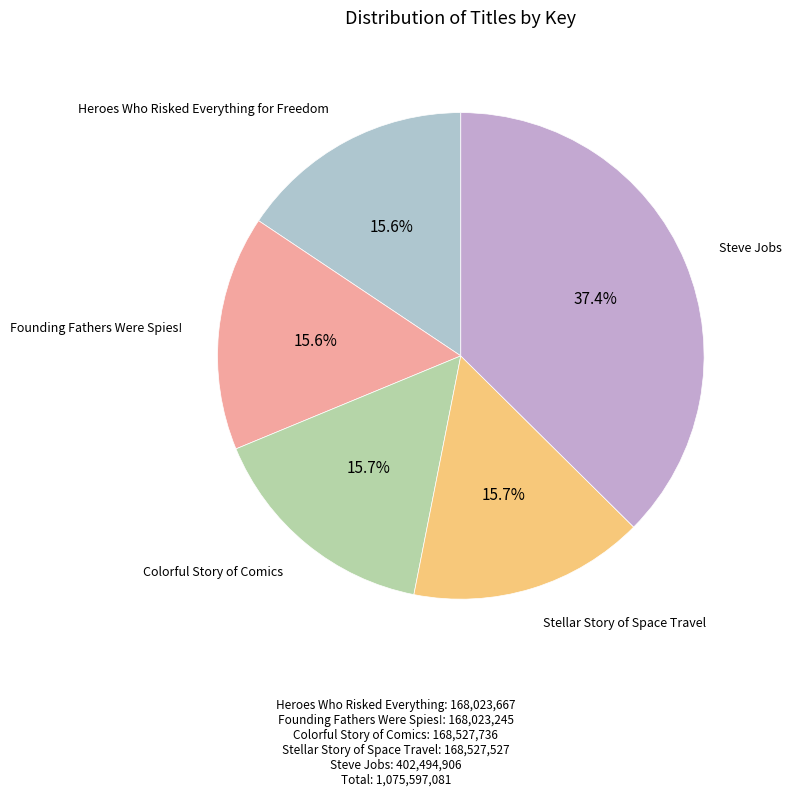

Which category has the biggest portion of the pie?

Steve Jobs